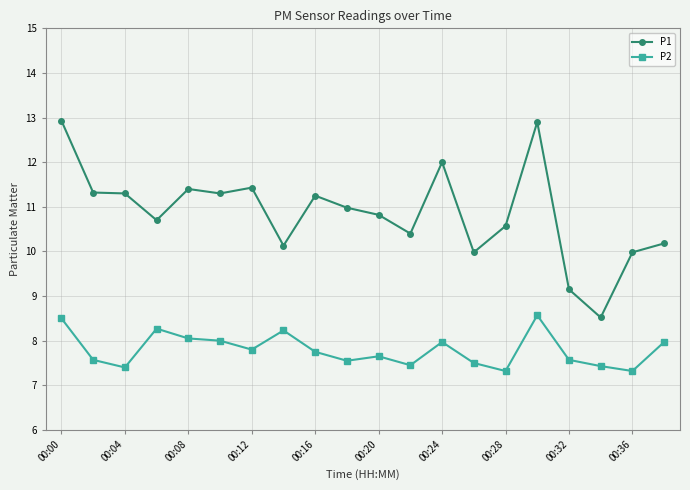

True or false: P1 has more than 1 interior local peaks.

True